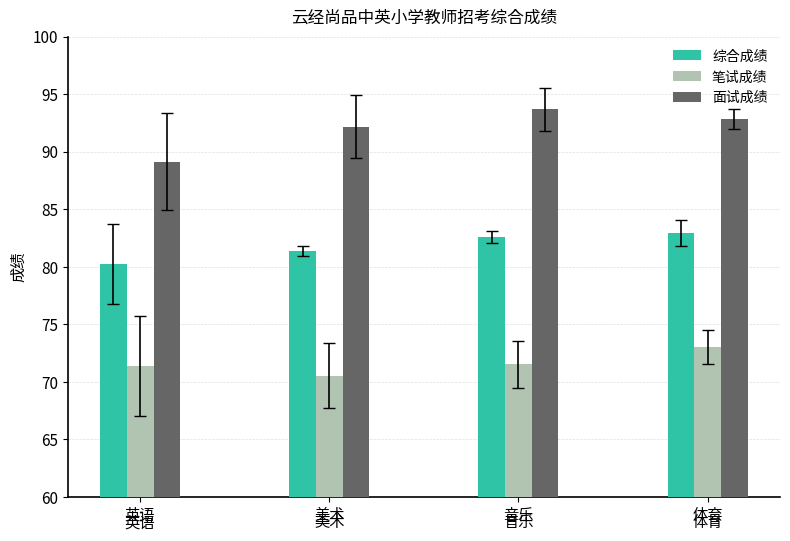

List the series in order of their overall mean, highest first.

面试成绩, 综合成绩, 笔试成绩